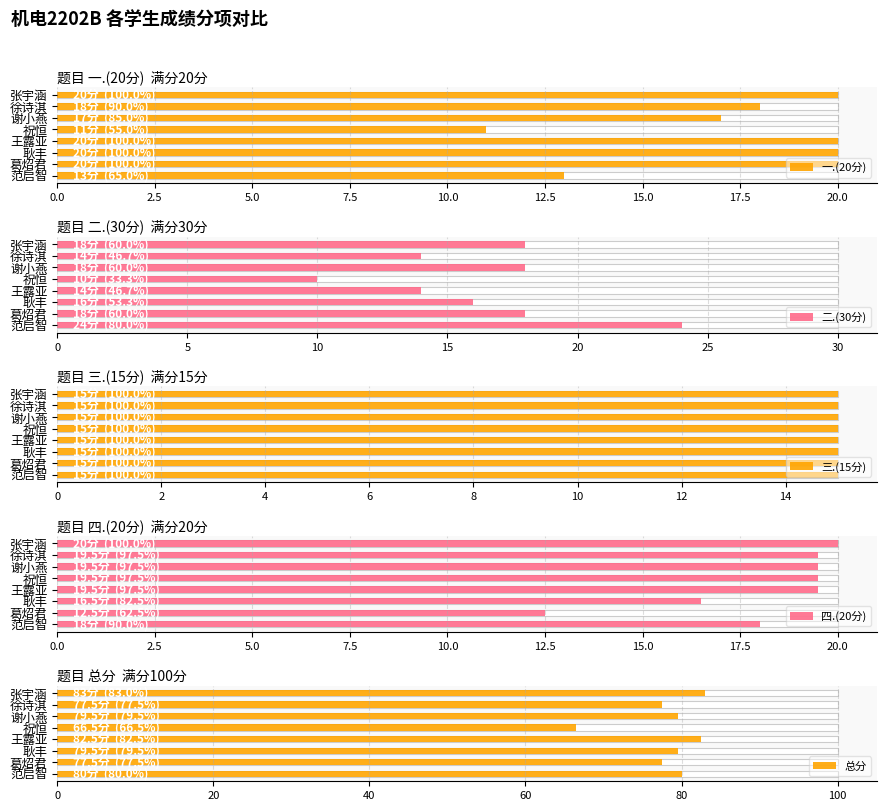

Count the number of data series in this chart.

5